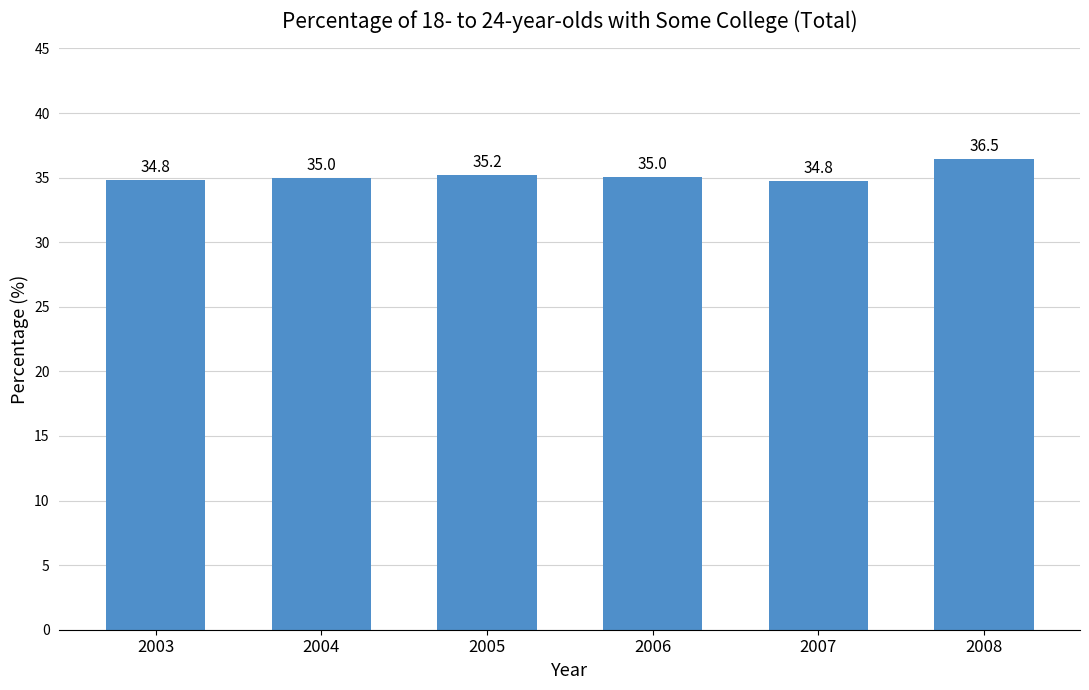

The value at 2005 is 59.6. True or false?

False